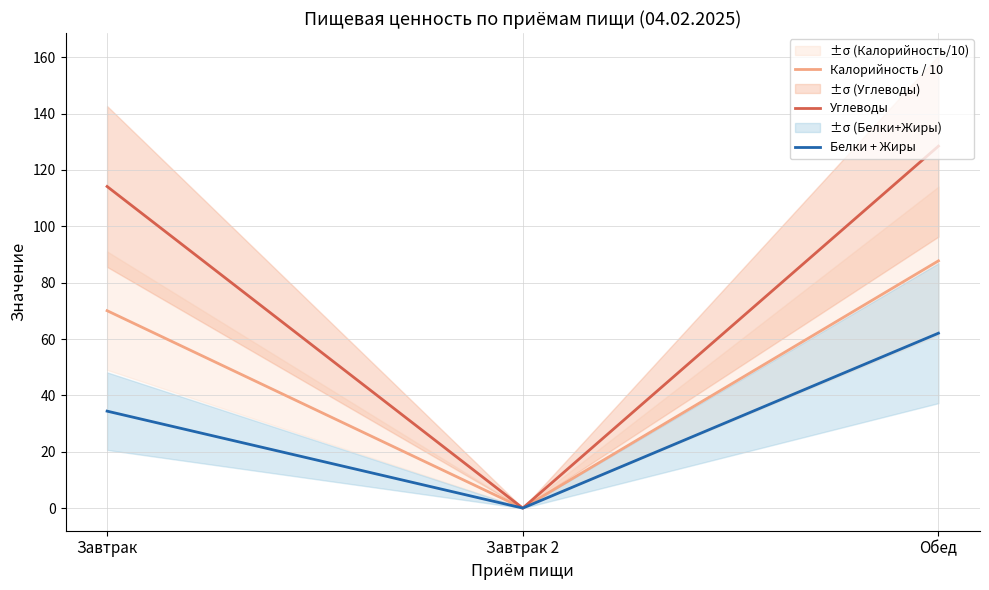

Is this an area chart (filled region under the line)?

No